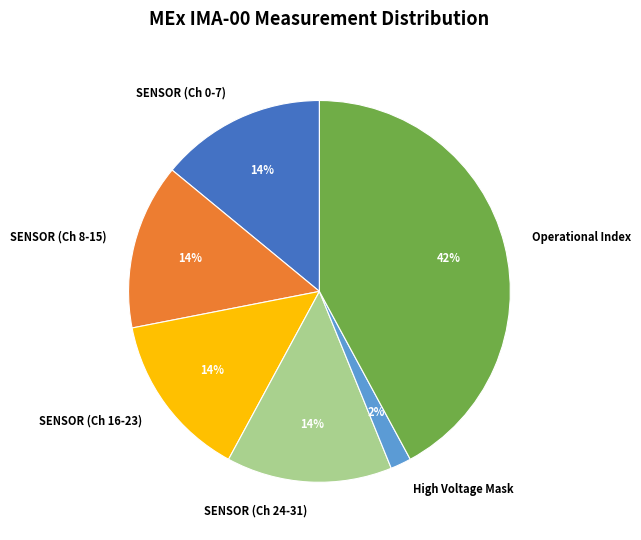

The High Voltage Mask slice represents 2% of the pie. True or false?

True